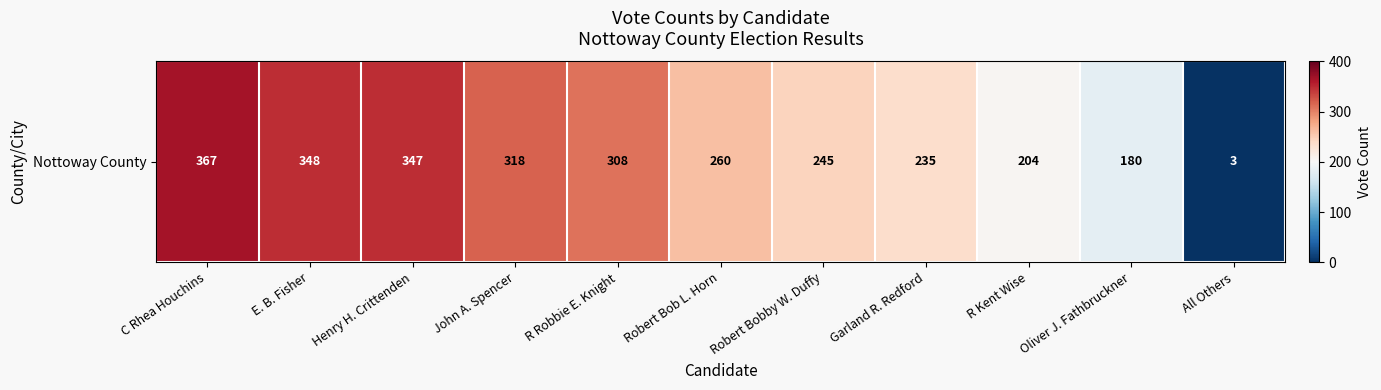

Is it true that the value at Oliver J. Fathbruckner is 180?

True